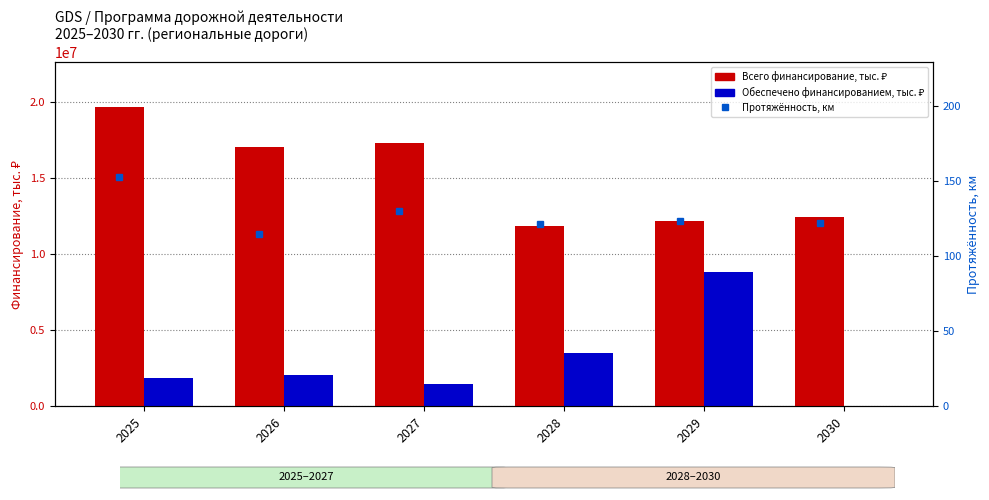

How many series are shown in this chart?

3